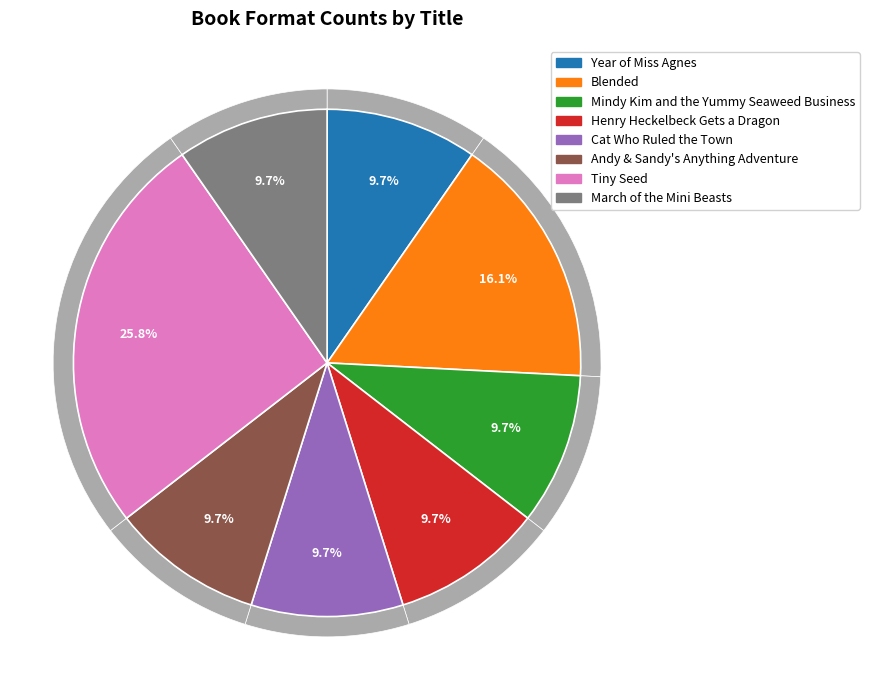

Which slice is the smallest?

Year of Miss Agnes